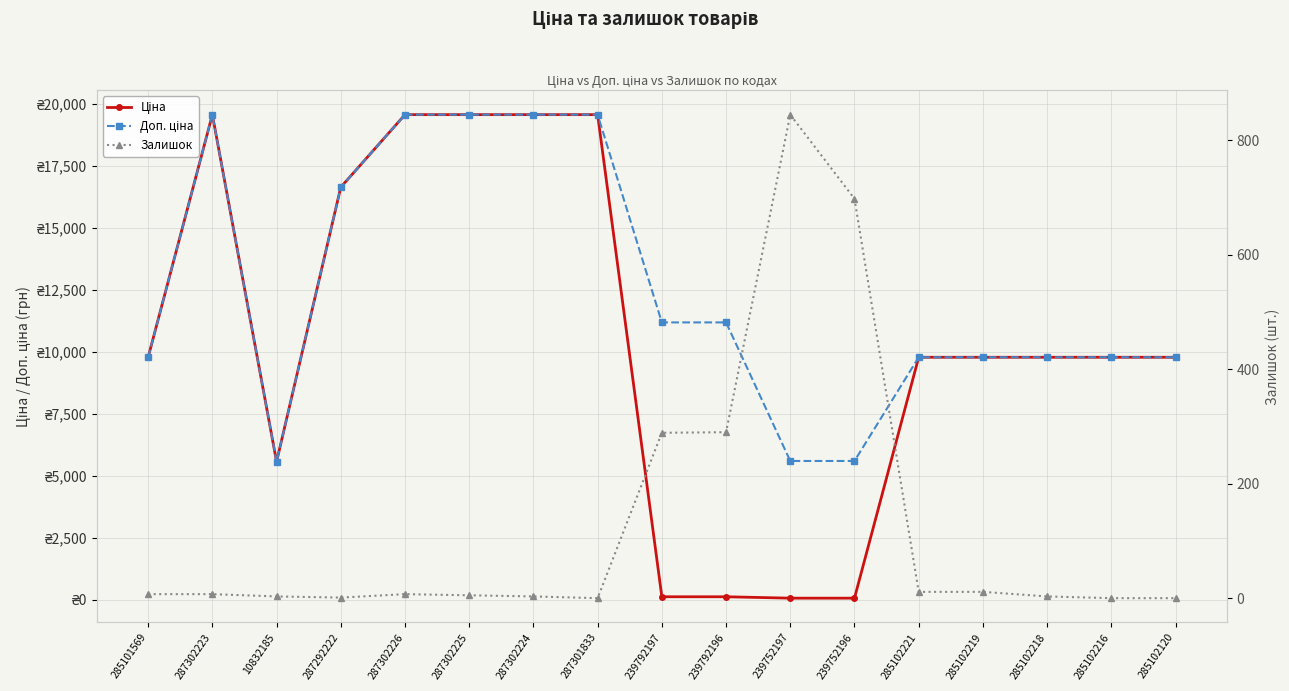

How many intersections are there between Ціна and Залишок?

2